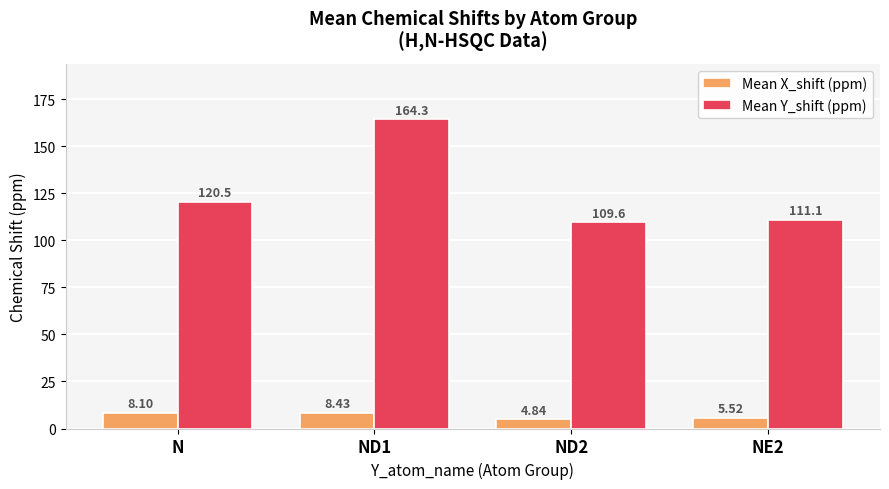

How many values in the Mean X_shift (ppm) series are below 8?

2